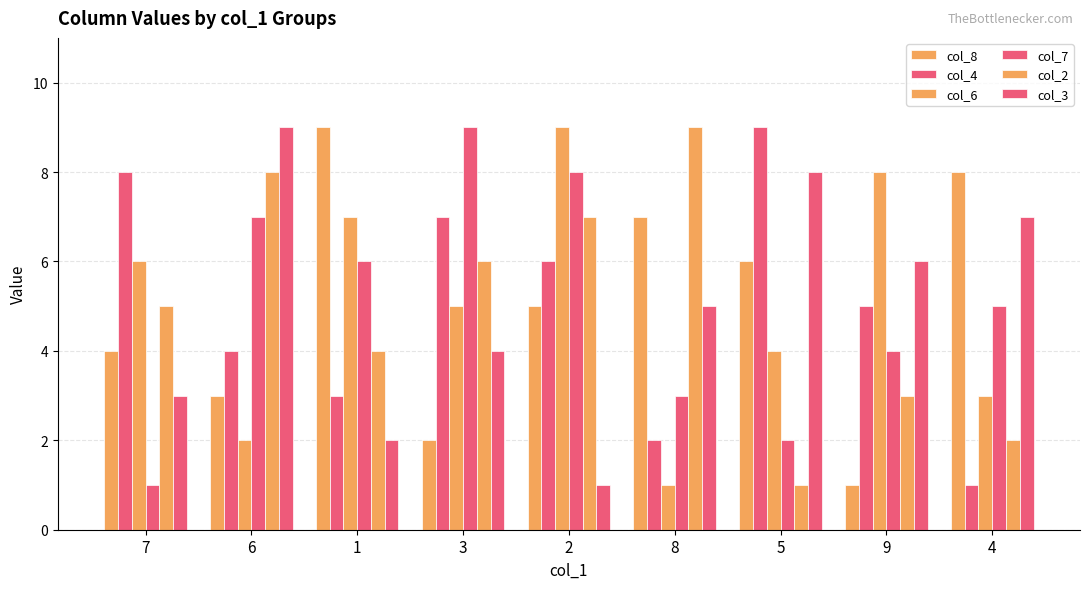

Reading left to right, list all the values displayed in this chart.

col_8: 7=4	6=3	1=9	3=2	2=5	8=7	5=6	9=1	4=8
col_4: 7=8	6=4	1=3	3=7	2=6	8=2	5=9	9=5	4=1
col_6: 7=6	6=2	1=7	3=5	2=9	8=1	5=4	9=8	4=3
col_7: 7=1	6=7	1=6	3=9	2=8	8=3	5=2	9=4	4=5
col_2: 7=5	6=8	1=4	3=6	2=7	8=9	5=1	9=3	4=2
col_3: 7=3	6=9	1=2	3=4	2=1	8=5	5=8	9=6	4=7